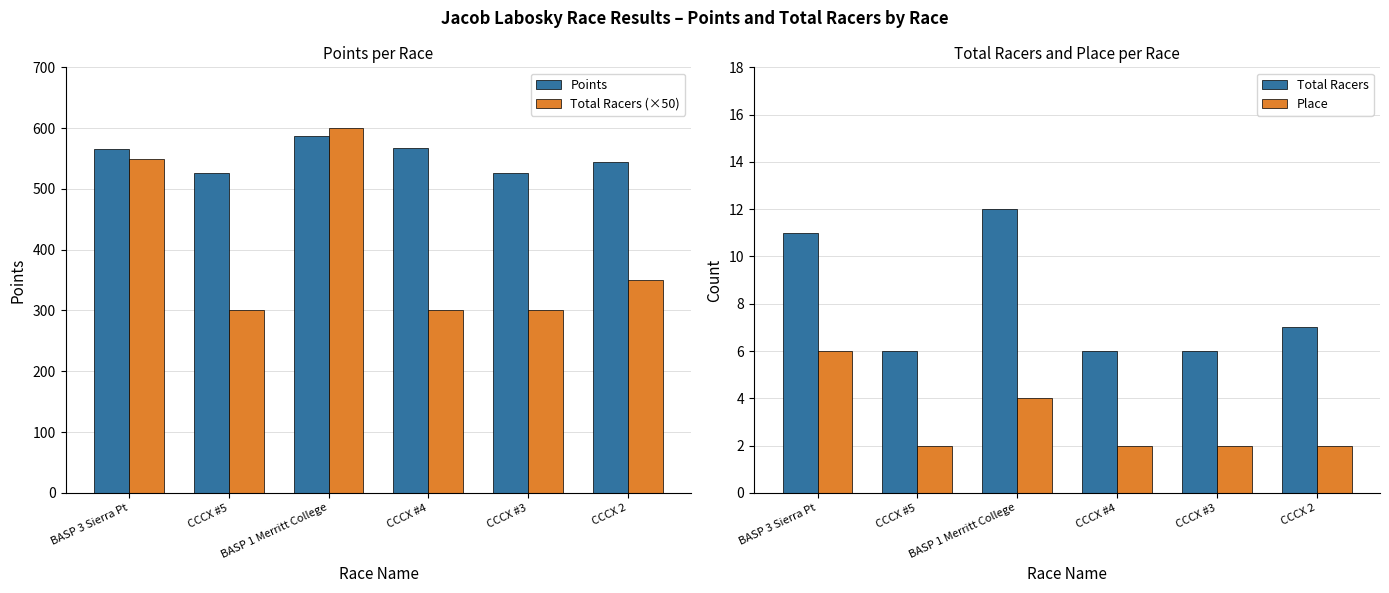

What is the label of the 2nd bar from the left?

CCCX #5